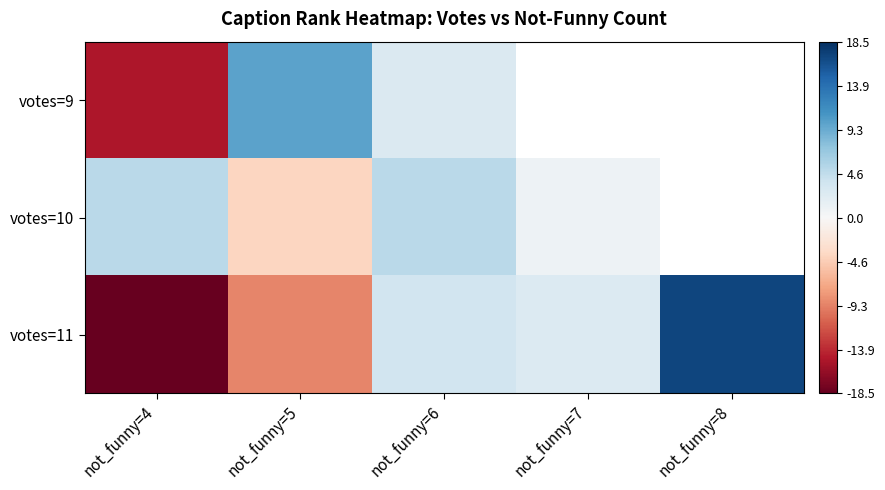

Which series changed the most between not_funny=7 and not_funny=8?

votes=11